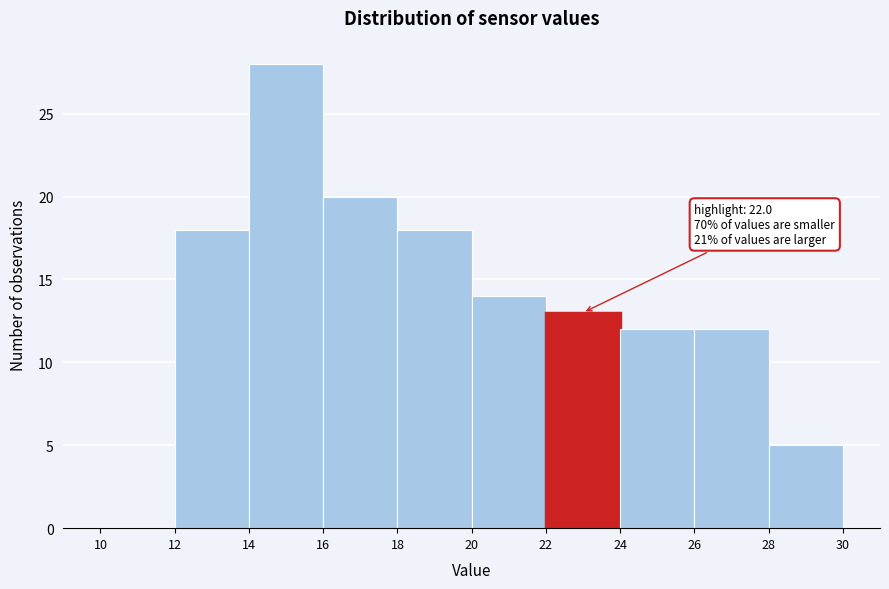

Over which range of the x-axis is the bar tallest?

14 to 16